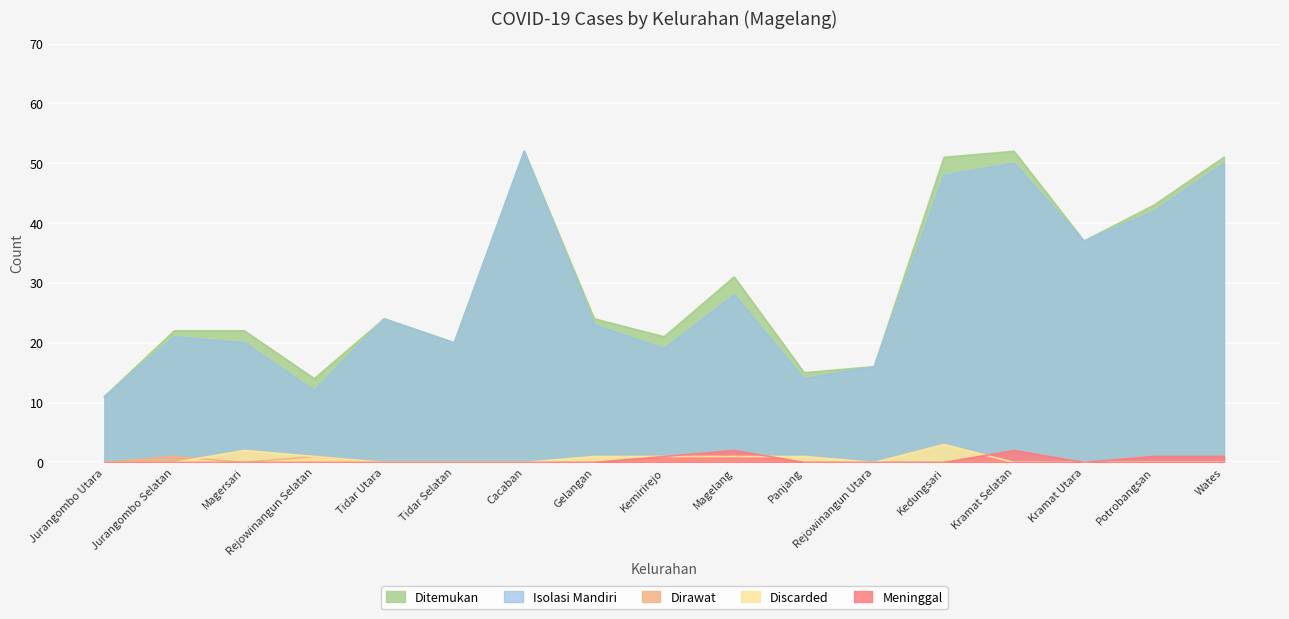

True or false: Isolasi Mandiri and Meninggal intersect in this chart.

False